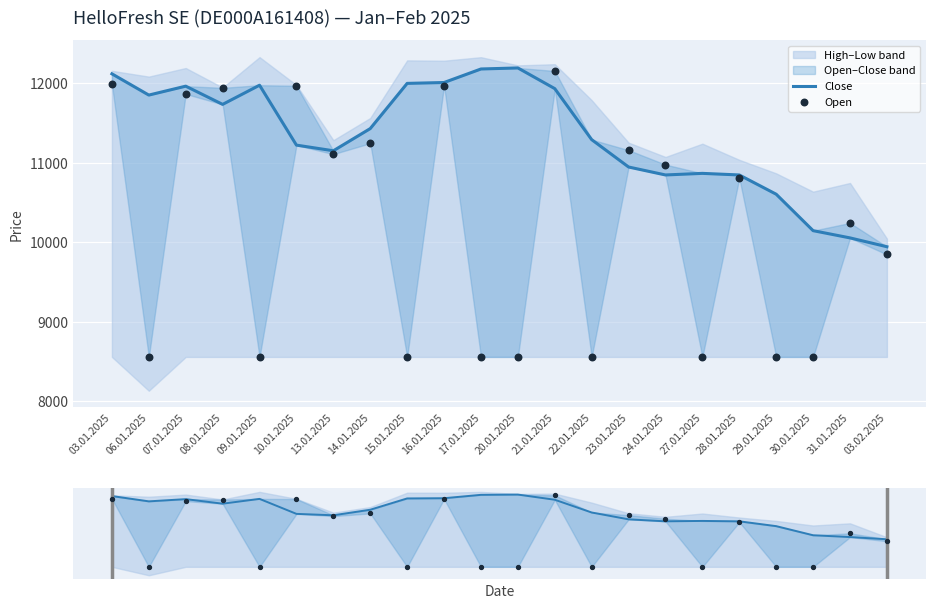

Which series contains the lowest Y value?

Open